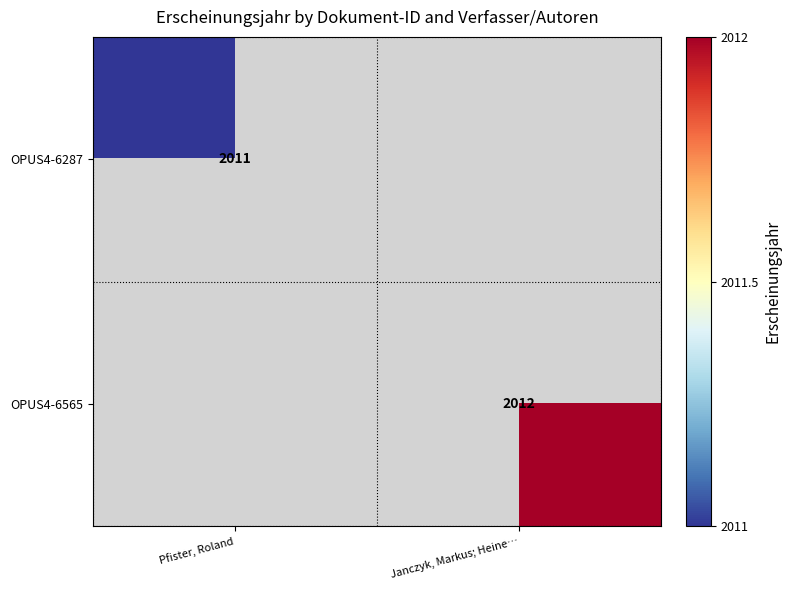

The value of OPUS4-6287 at Pfister, Roland is 1160. True or false?

False